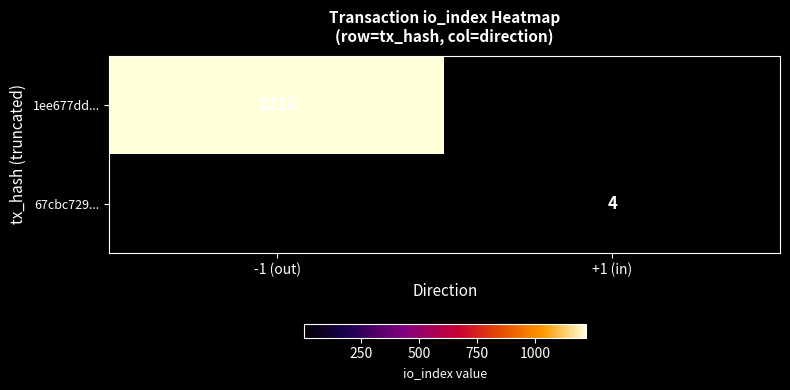

True or false: 67cbc729... has a value of 4 at +1 (in).

True